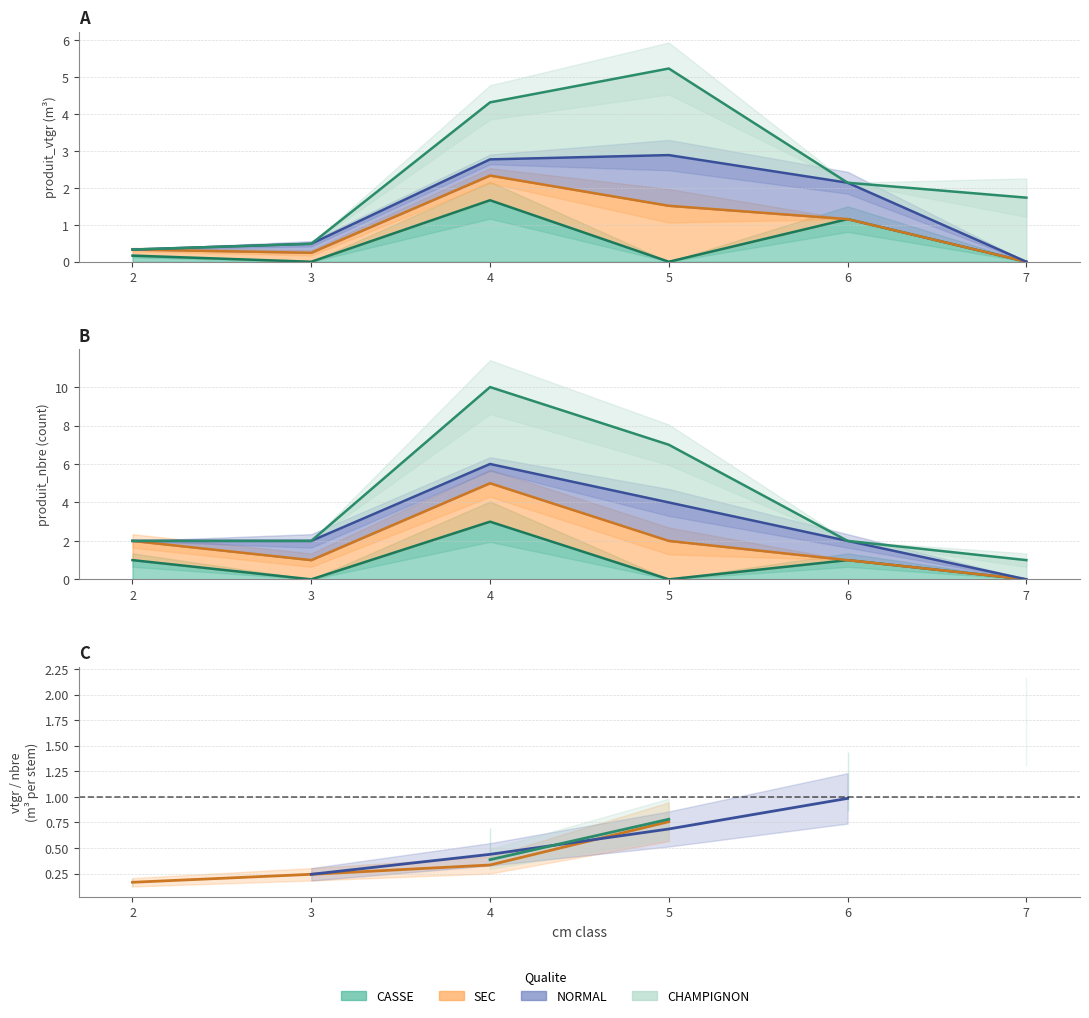

What is the value of the NORMAL point at the 5th from the left?

1.0